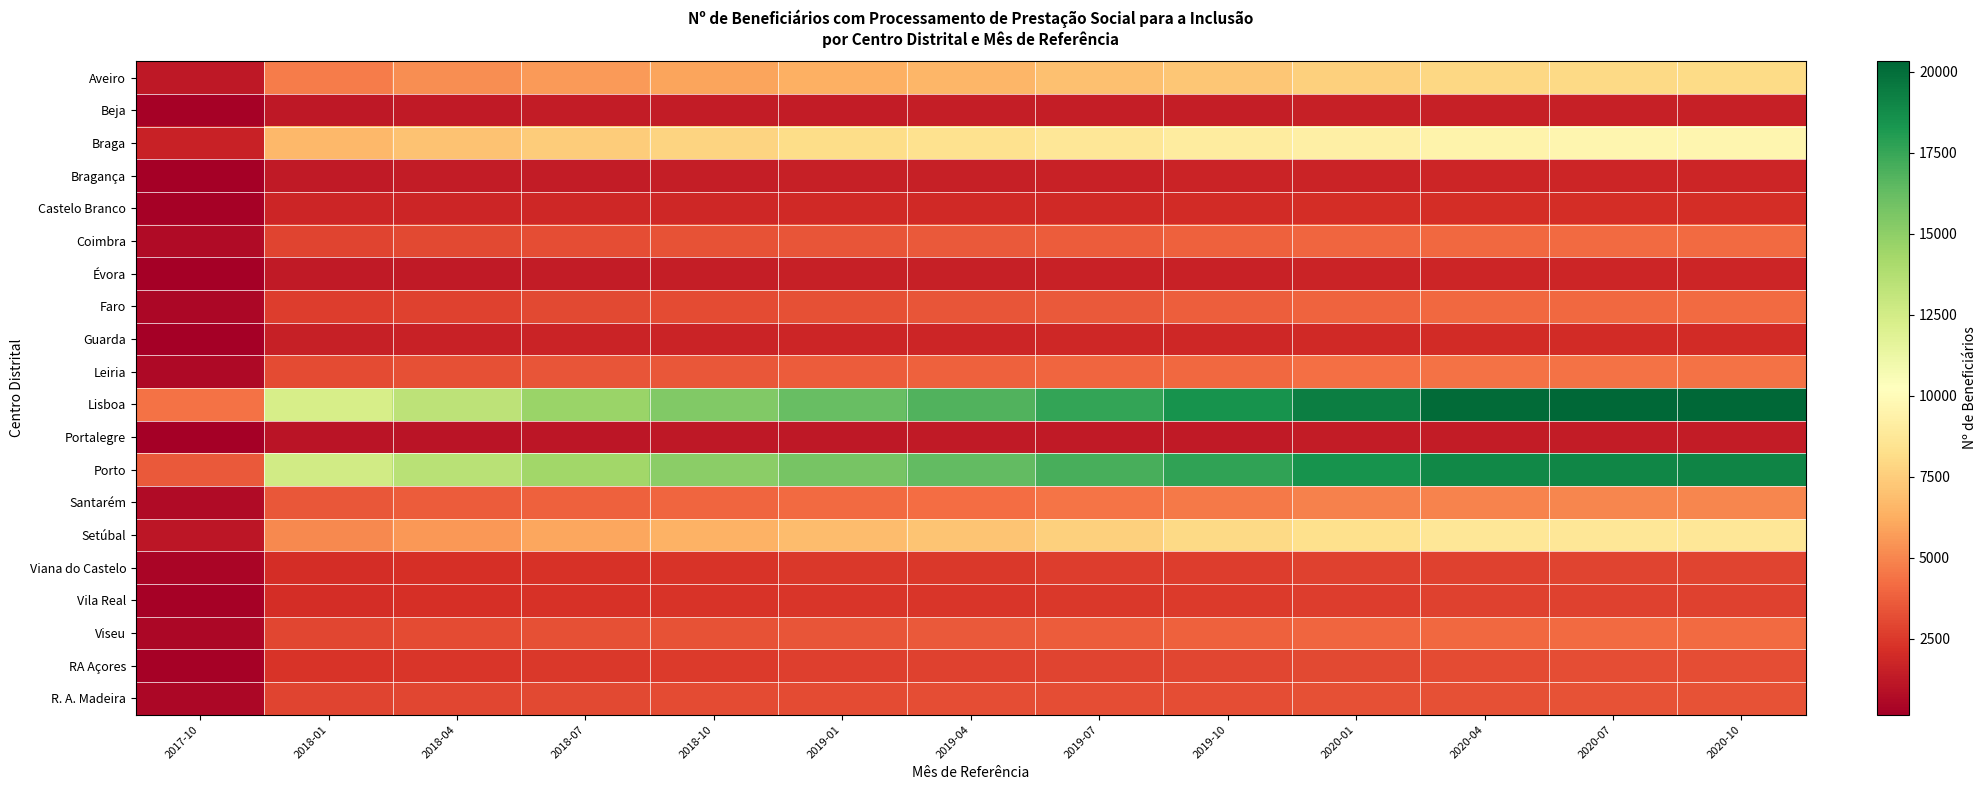

At which category does the chart reach its peak across all series?

2020-10